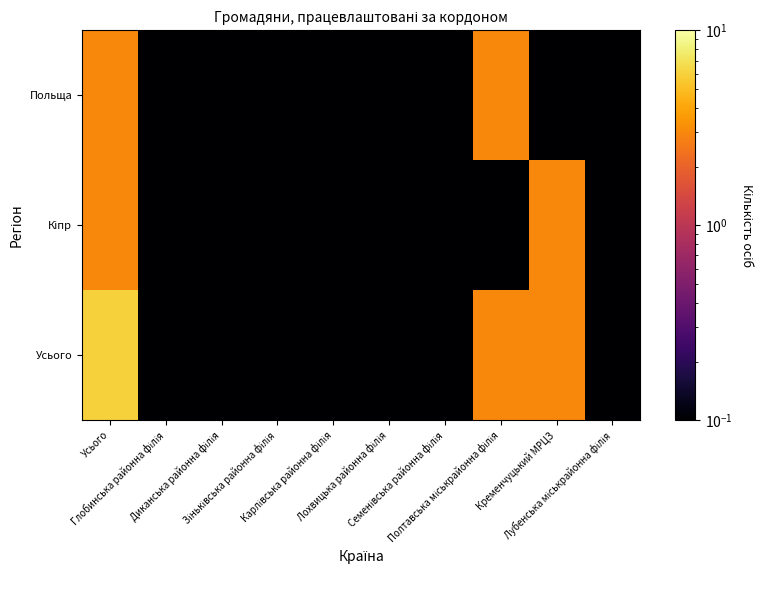

Rank the series at Диканська районна філія from lowest to highest value.

Усього, Кіпр, Польща